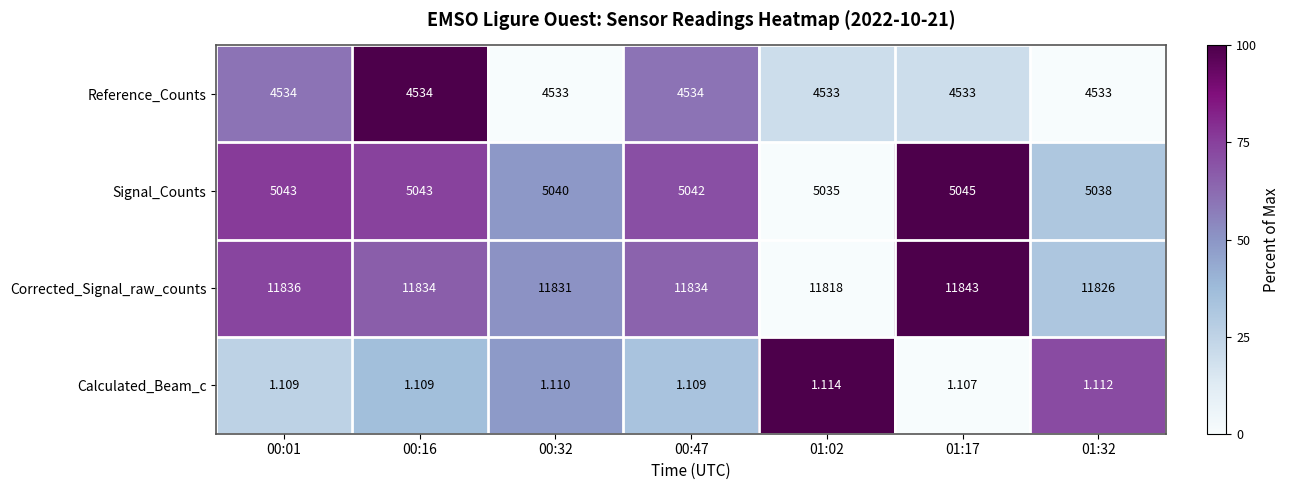

Is the value of Signal_Counts at 01:32 greater than the value of Calculated_Beam_c at 01:32?

Yes